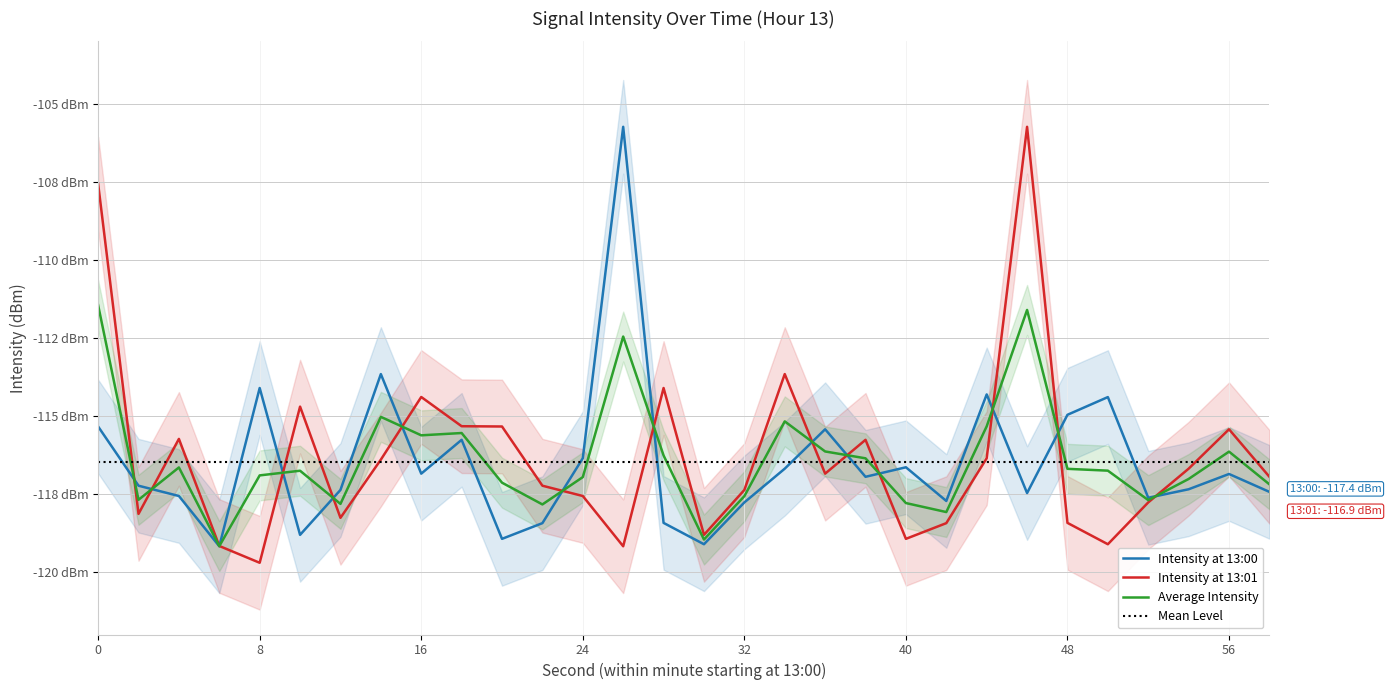

What is the lowest value of the Min Intensity (dBm) series?

-119.7